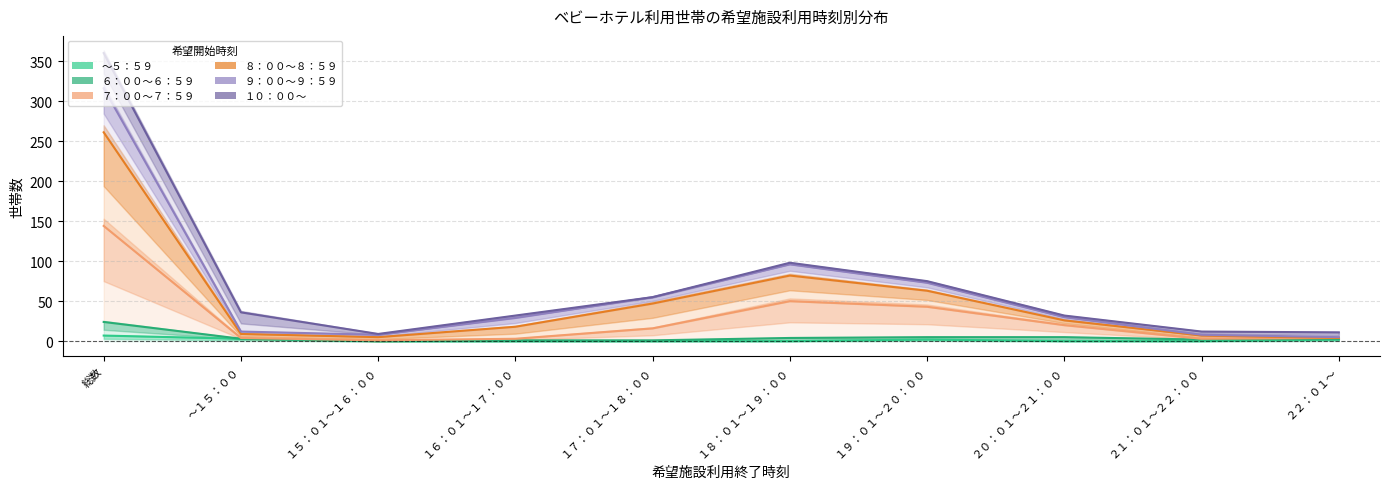

At which category does the chart reach its minimum across all series?

１５：０１～１６：００